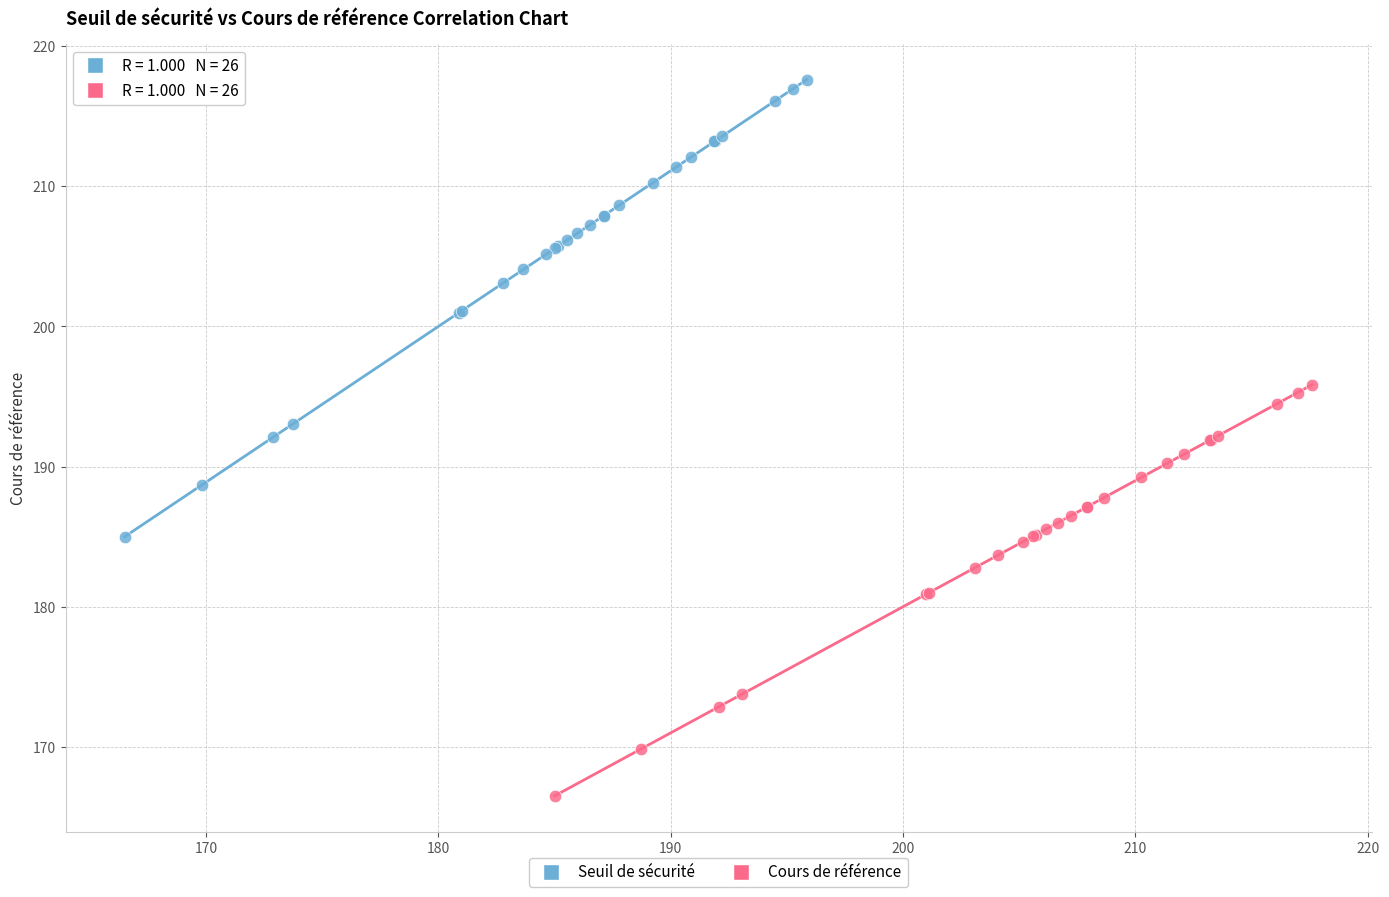

Which series reaches the maximum Y coordinate?

Seuil de sécurité